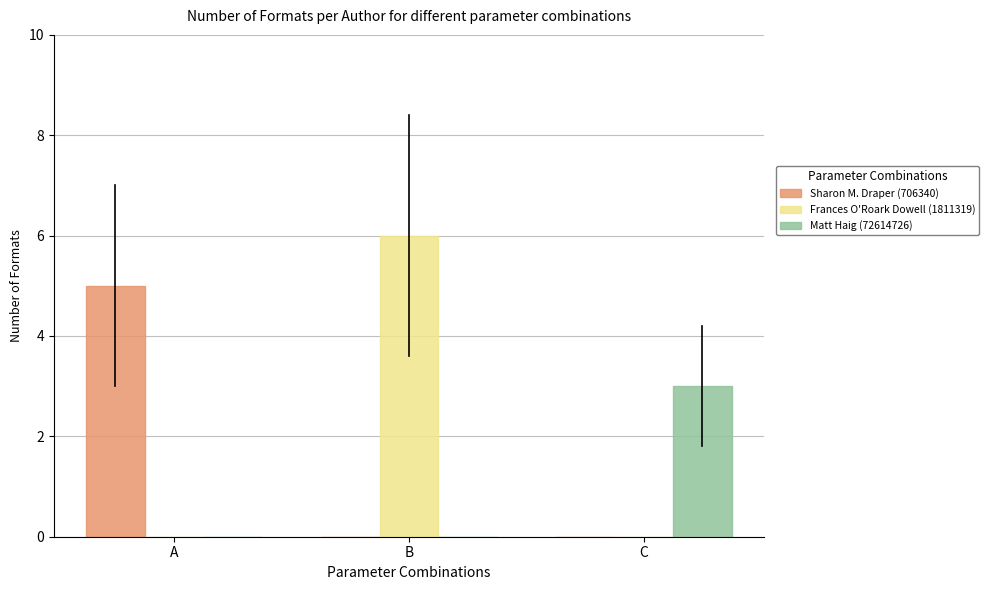

Reading left to right, extract all data points from this chart.

Sharon M. Draper (706340): A=5	B=0	C=0
Frances O'Roark Dowell (1811319): A=0	B=6	C=0
Matt Haig (72614726): A=0	B=0	C=3